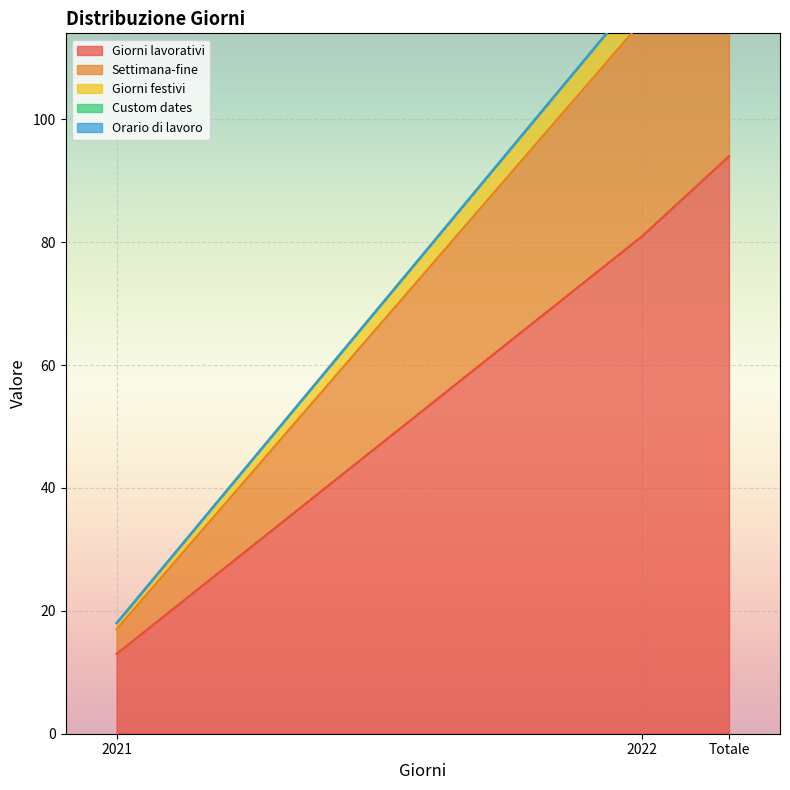

Where is Giorni lavorativi nearest to the value 53?

2022